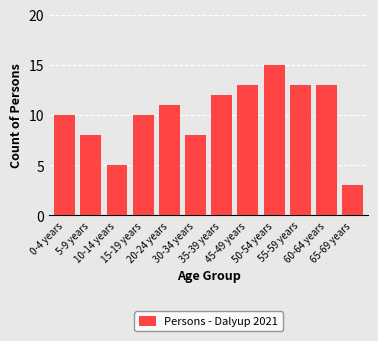

Reading left to right, list all the values displayed in this chart.

10	8	5	10	11	8	12	13	15	13	13	3